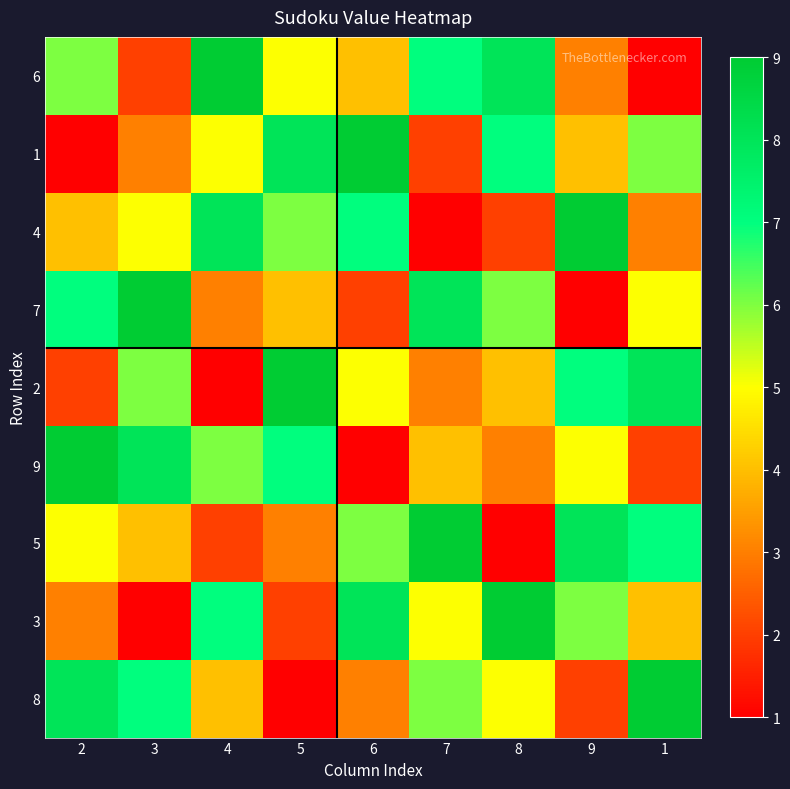

At 1, list the series in order from smallest to largest.

6, 9, 4, 3, 7, 1, 5, 2, 8